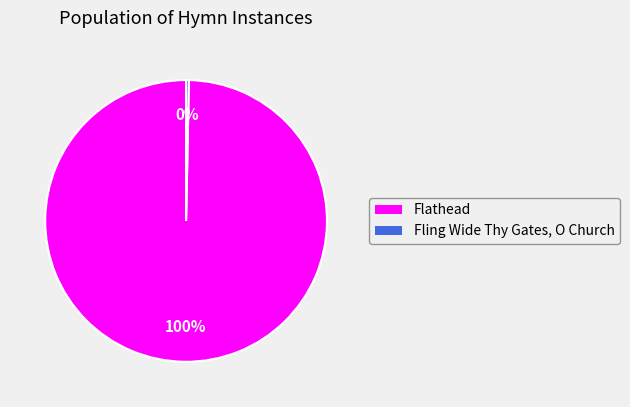

Which slice is the smallest?

Fling Wide Thy Gates, O Church